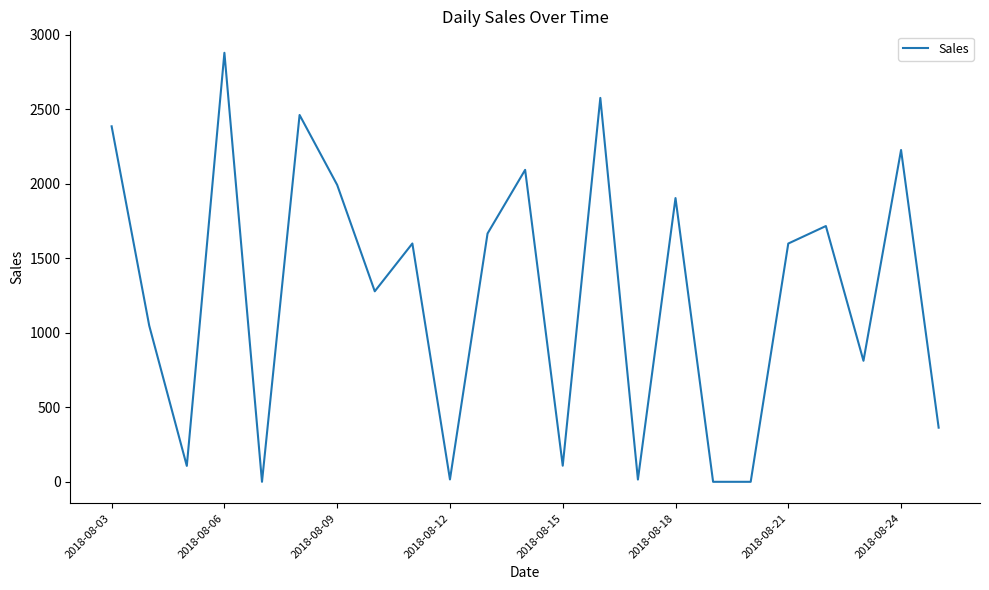

How many values are below 1599?

11